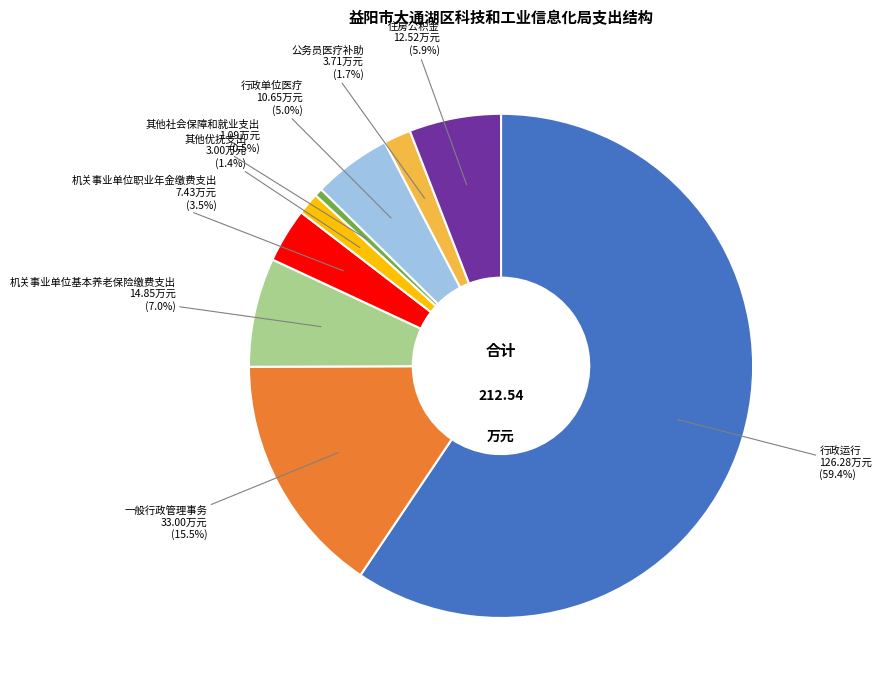

To the nearest percent, what is the average slice percentage?

11%